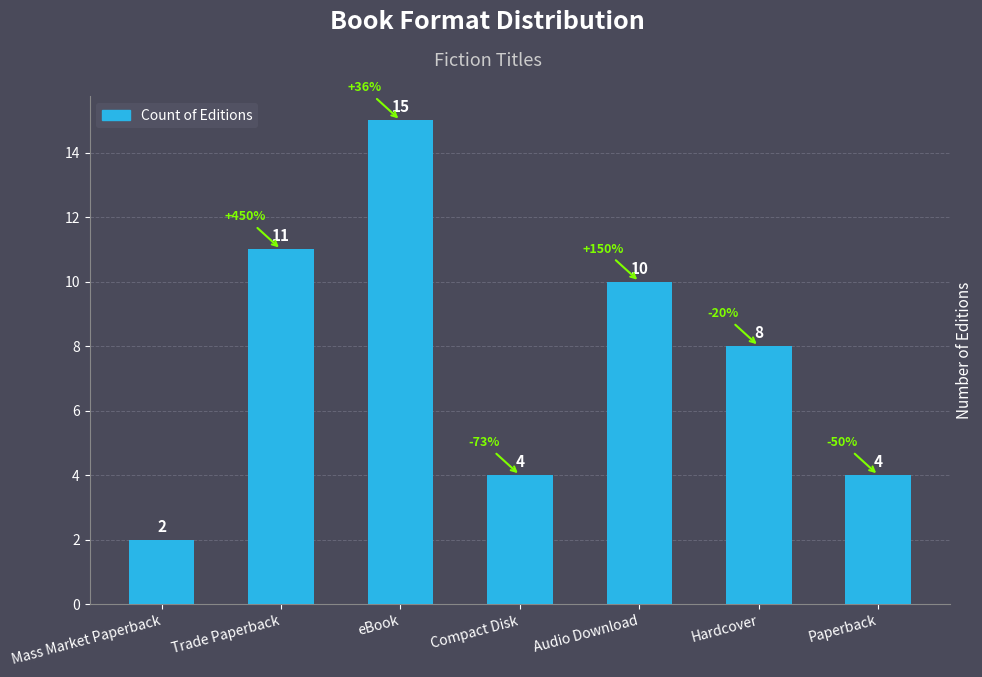

Reading left to right, list all the values displayed in this chart.

Mass Market Paperback=2	Trade Paperback=11	eBook=15	Compact Disk=4	Audio Download=10	Hardcover=8	Paperback=4